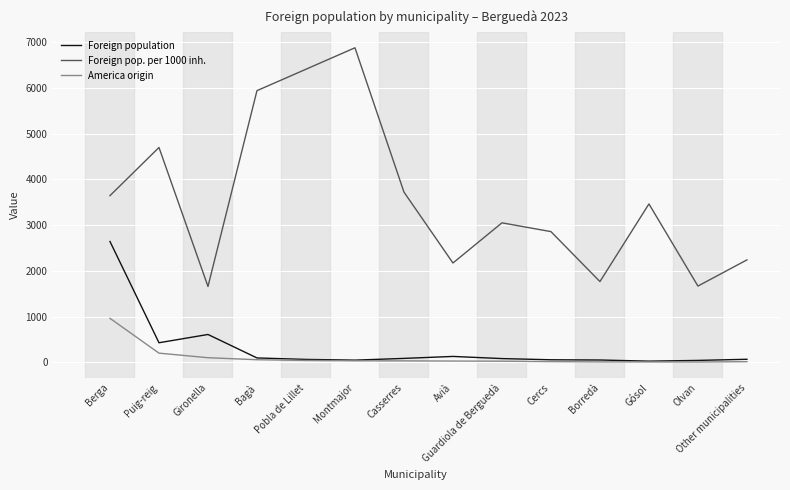

The value of Foreign pop. per 1000 inh. at Montmajor is 6875. True or false?

True